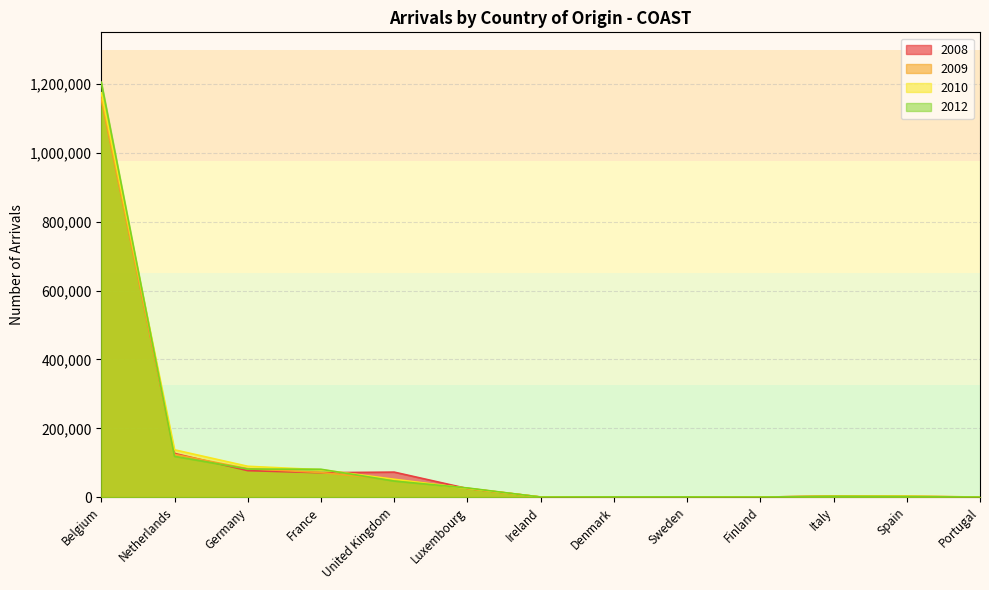

What is the sum of all 2009 values?

1518549